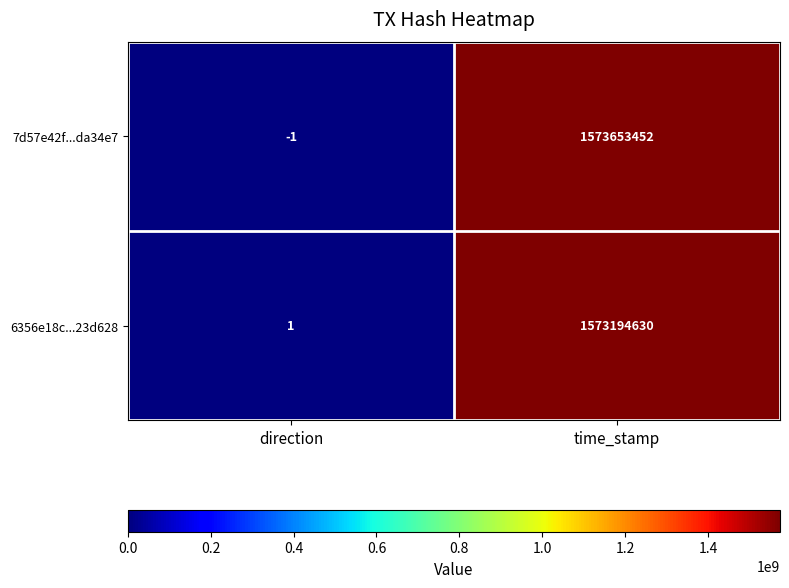

How many values in 7d57e42f...da34e7 are below zero?

1